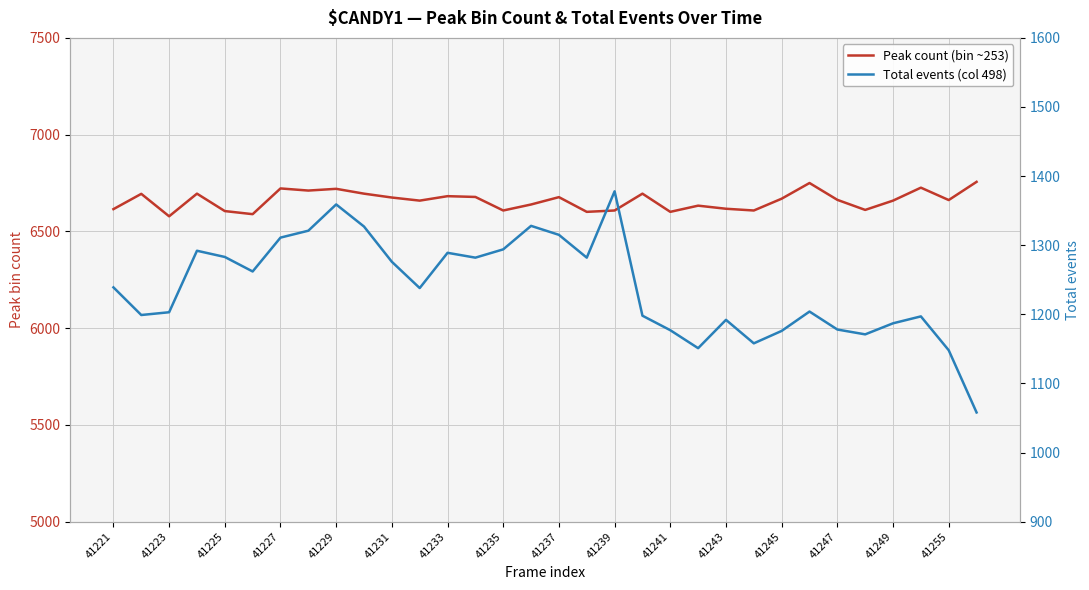

Which series has the largest total across all categories?

Peak count (bin ~253)